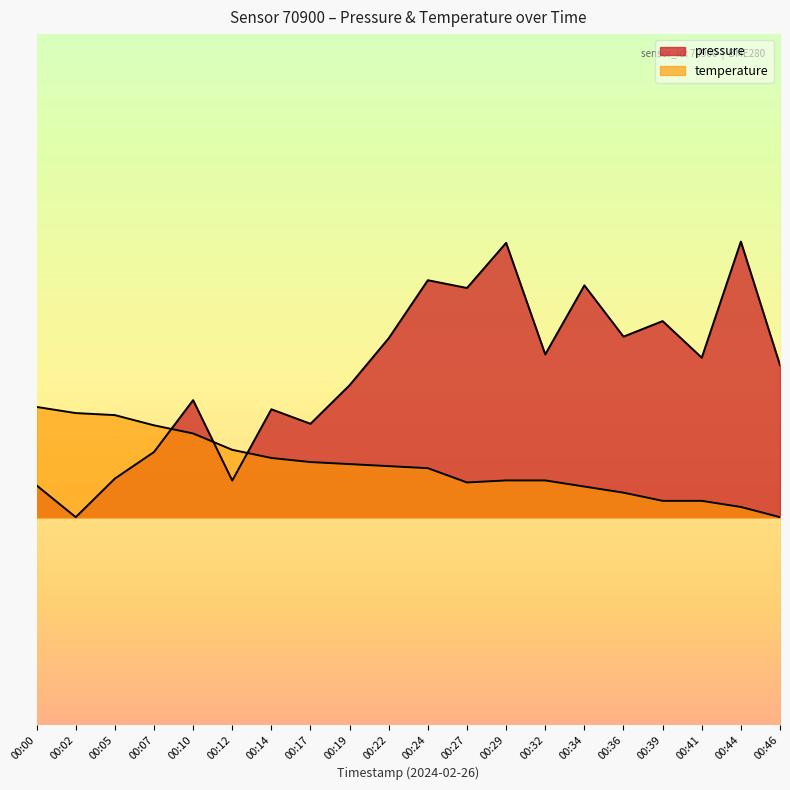

Which series has the largest range (max minus min)?

pressure